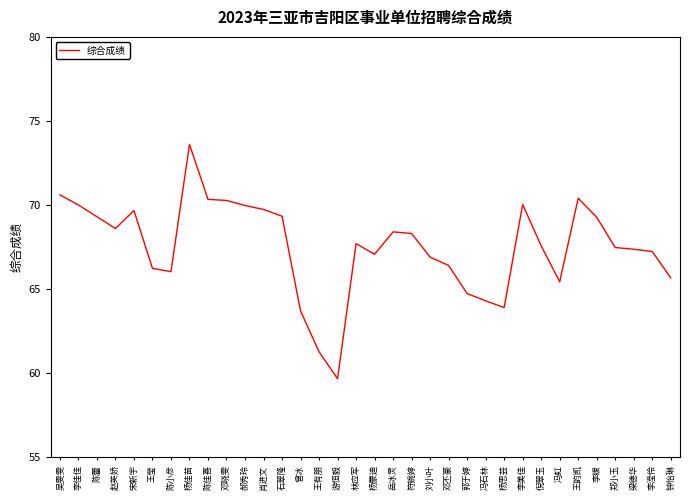

What is the difference between the maximum and minimum values?

13.9